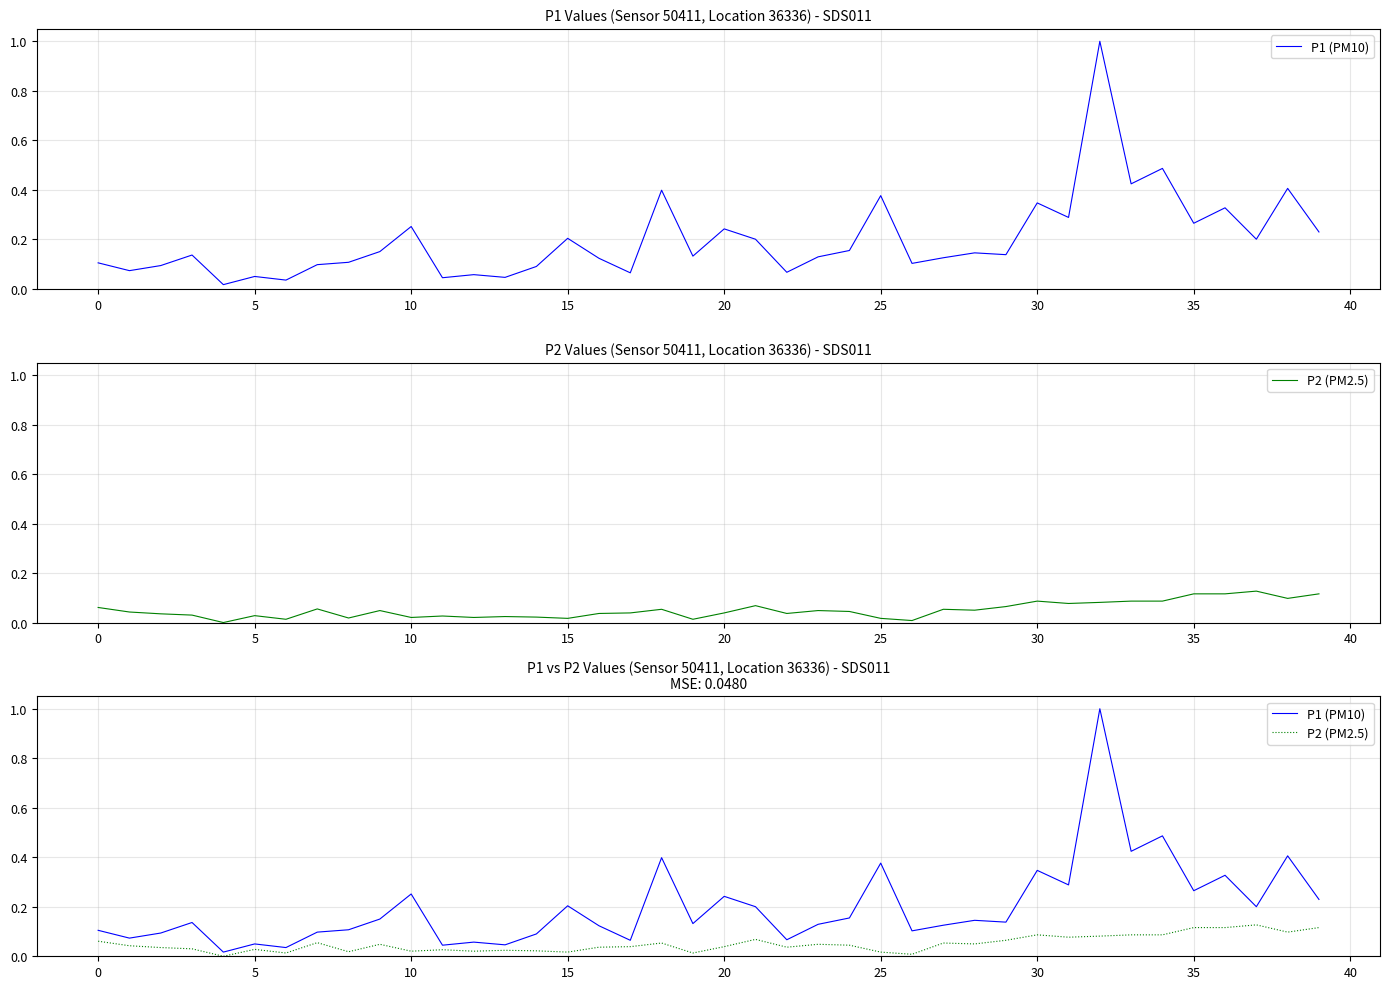

Rank the series by their average value, from lowest to highest.

P2 (PM2.5), P1 (PM10)